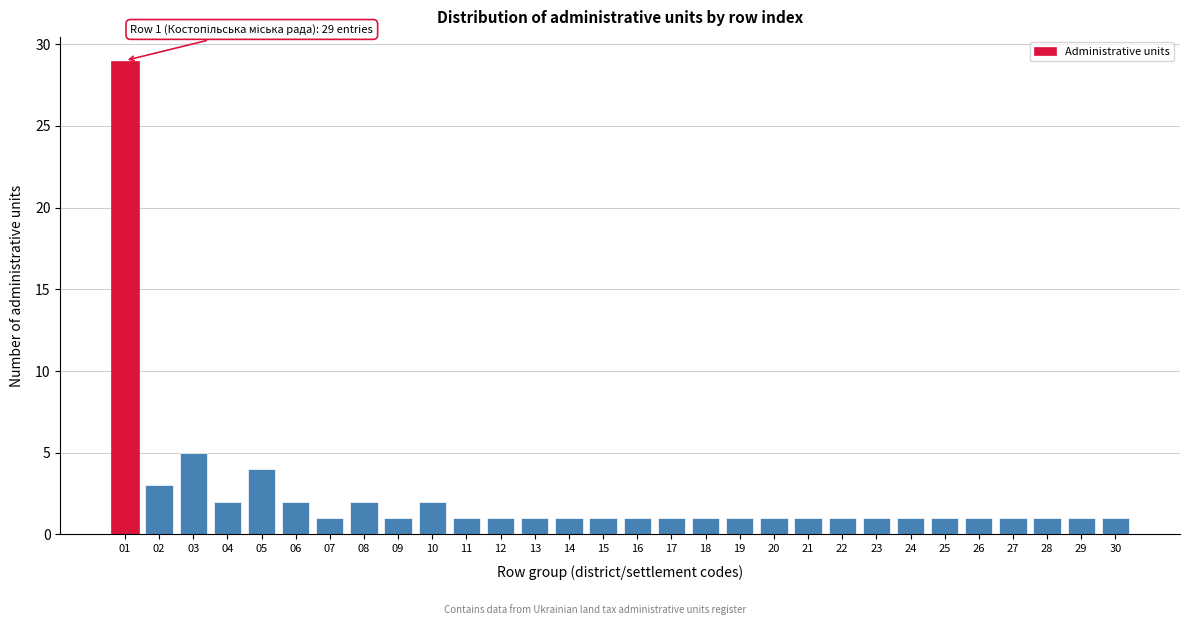

Reading left to right, what are all the values shown in this chart?

01=29	02=3	03=5	04=2	05=4	06=2	07=1	08=2	09=1	10=2	11=1	12=1	13=1	14=1	15=1	16=1	17=1	18=1	19=1	20=1	21=1	22=1	23=1	24=1	25=1	26=1	27=1	28=1	29=1	30=1